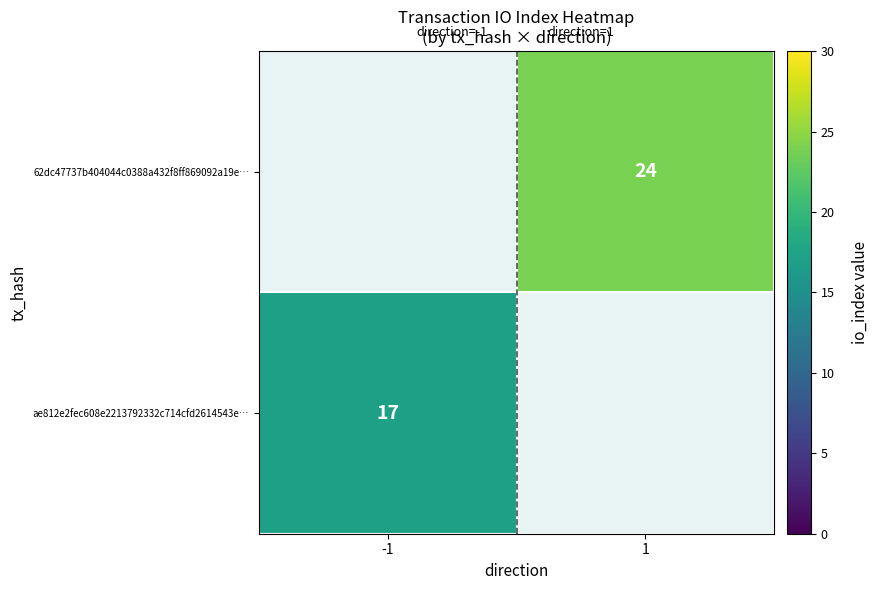

Which category has the highest value across all series?

1